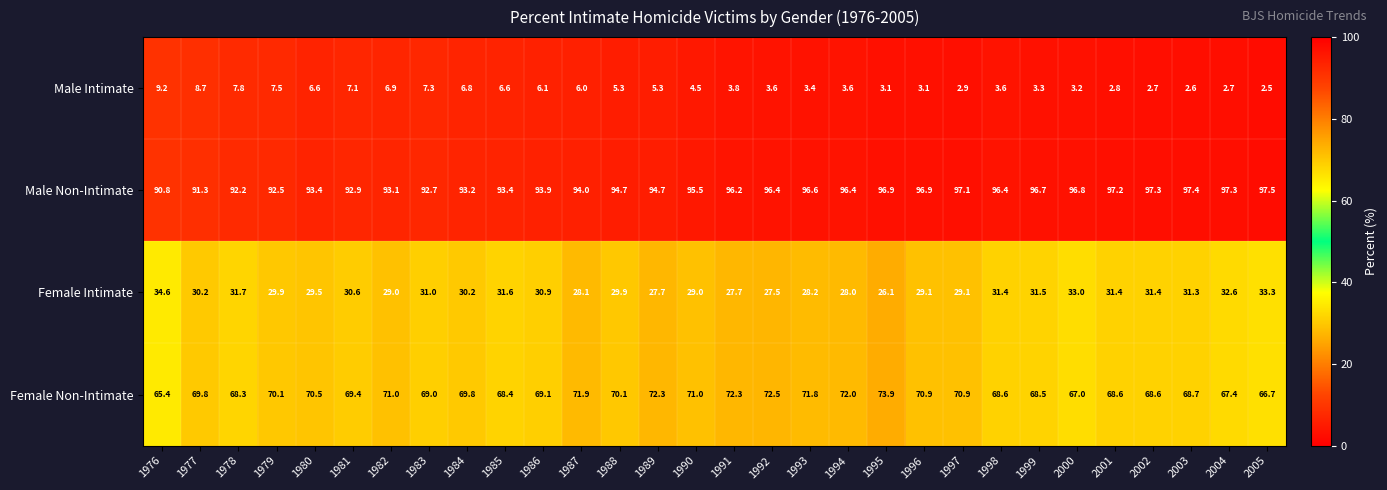

Which series has the largest total across all categories?

Male Non-Intimate